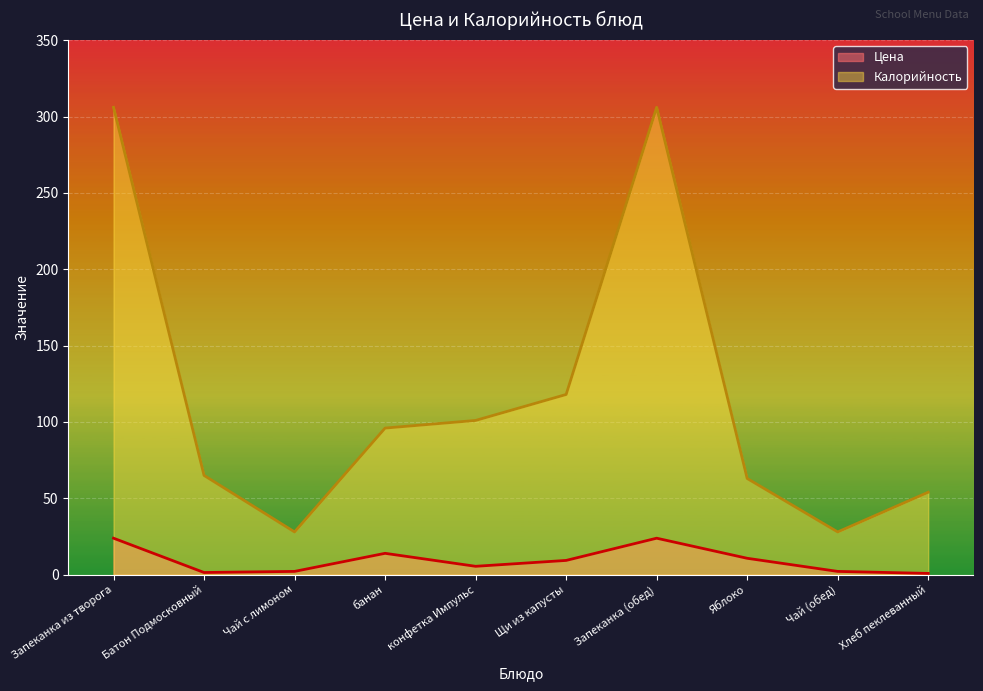

The value of Калорийность at конфетка Импульс is 101.0. True or false?

True